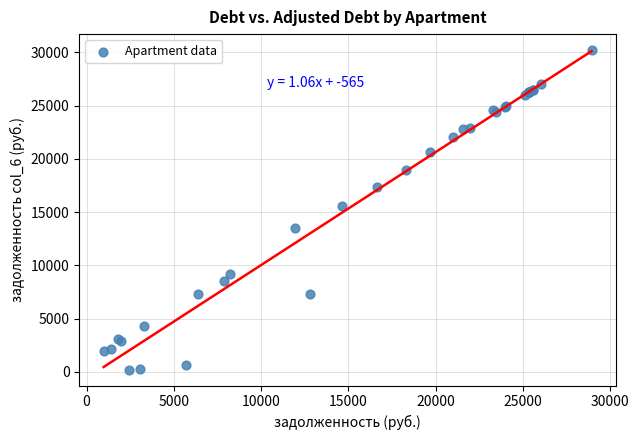

What Y value in the scatter plot is closest to 15227?

15593.6